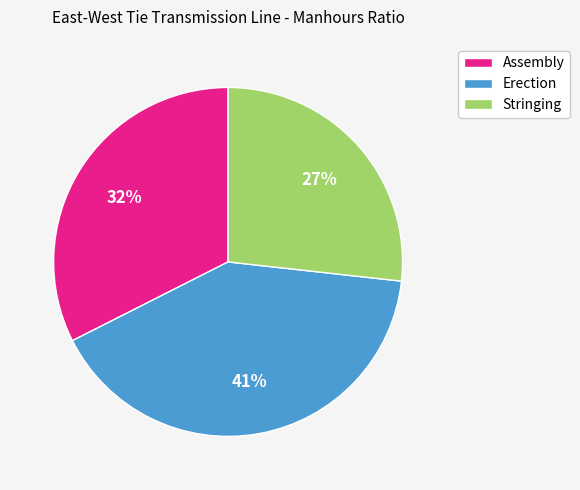

The Stringing slice represents 22% of the pie. True or false?

False